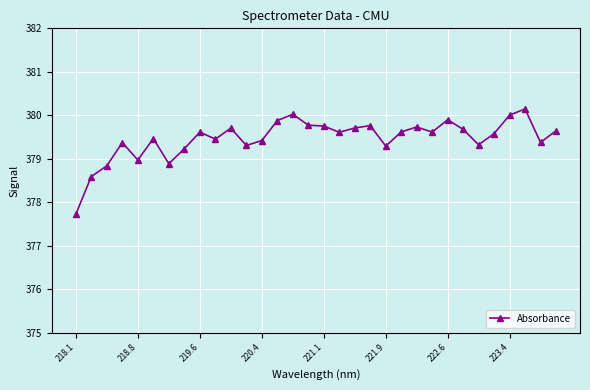

What is the difference between the maximum and minimum values?

2.4